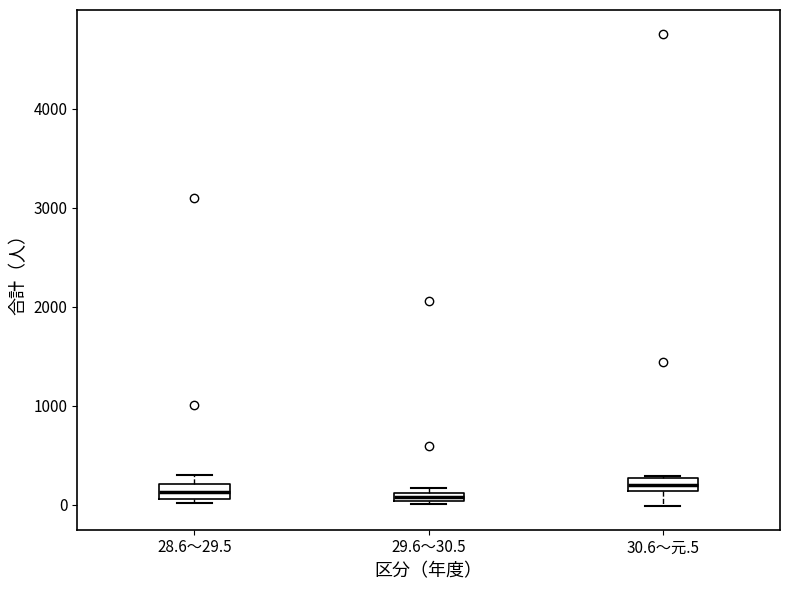

Where is the lower edge of the box for 29.6～30.5 on the y-axis? The values are not printed on the chart, so give them approximately, as read against the axis.

0